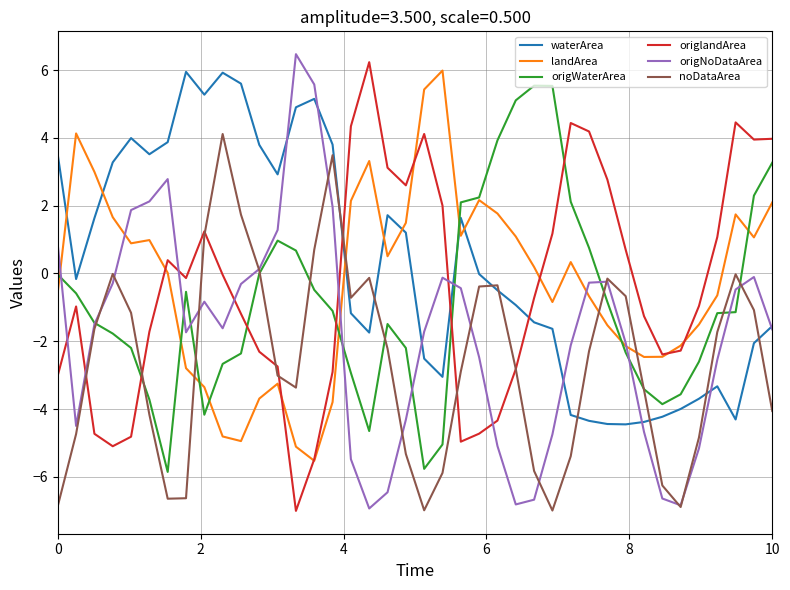

What is the highest value of the noDataArea series?

4.1